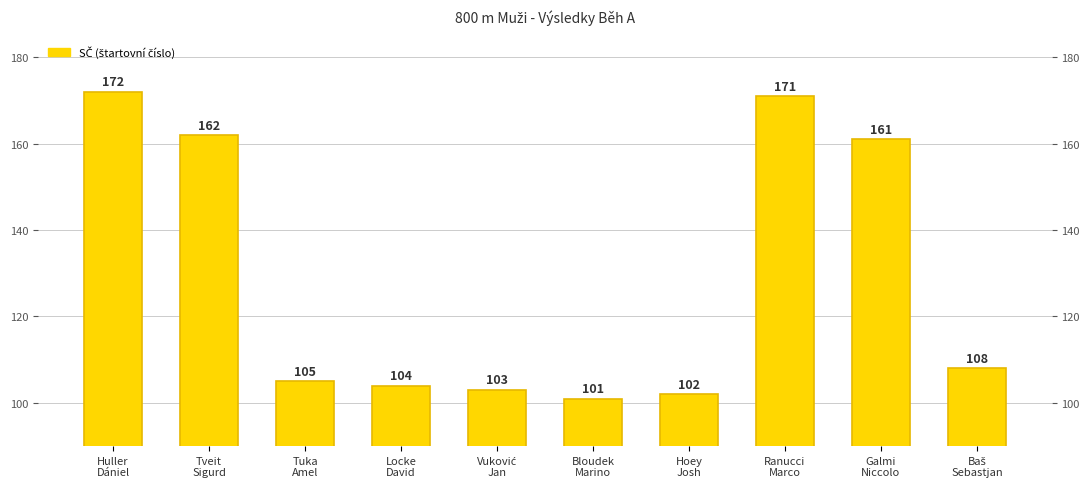

Which category has the lowest value across all series?

Bloudek
Marino